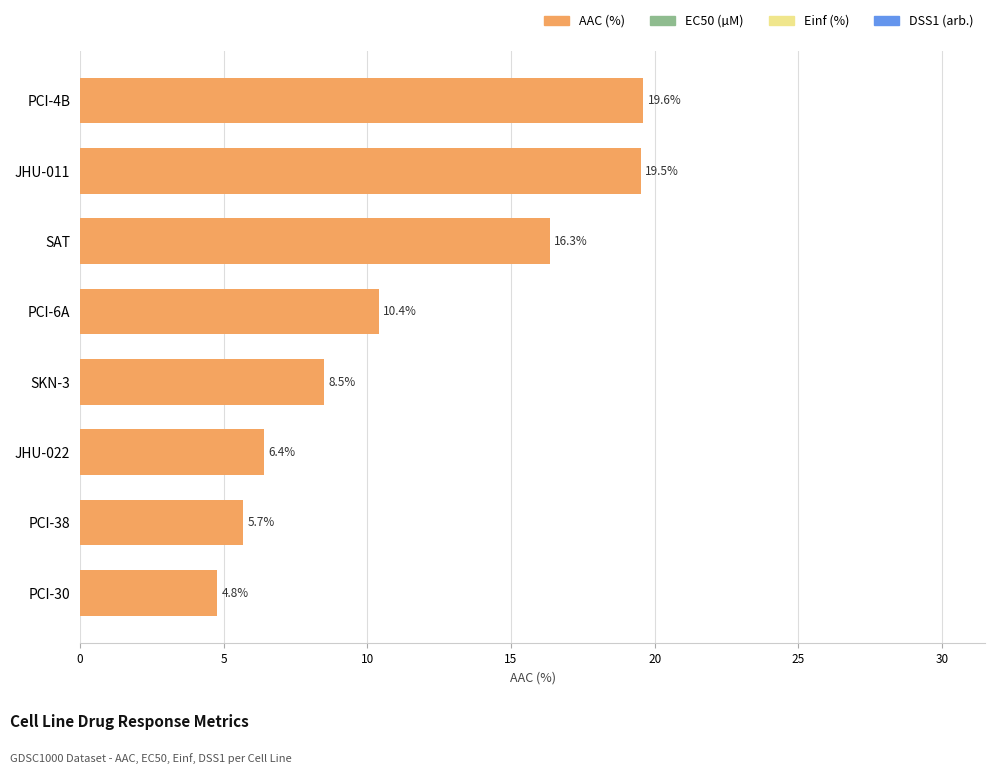

What is the difference between the highest and lowest values at JHU-011?

16.3